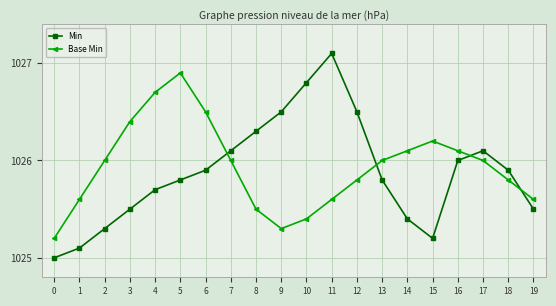

In Min, how many points are higher than both neighbors (excluding endpoints)?

2